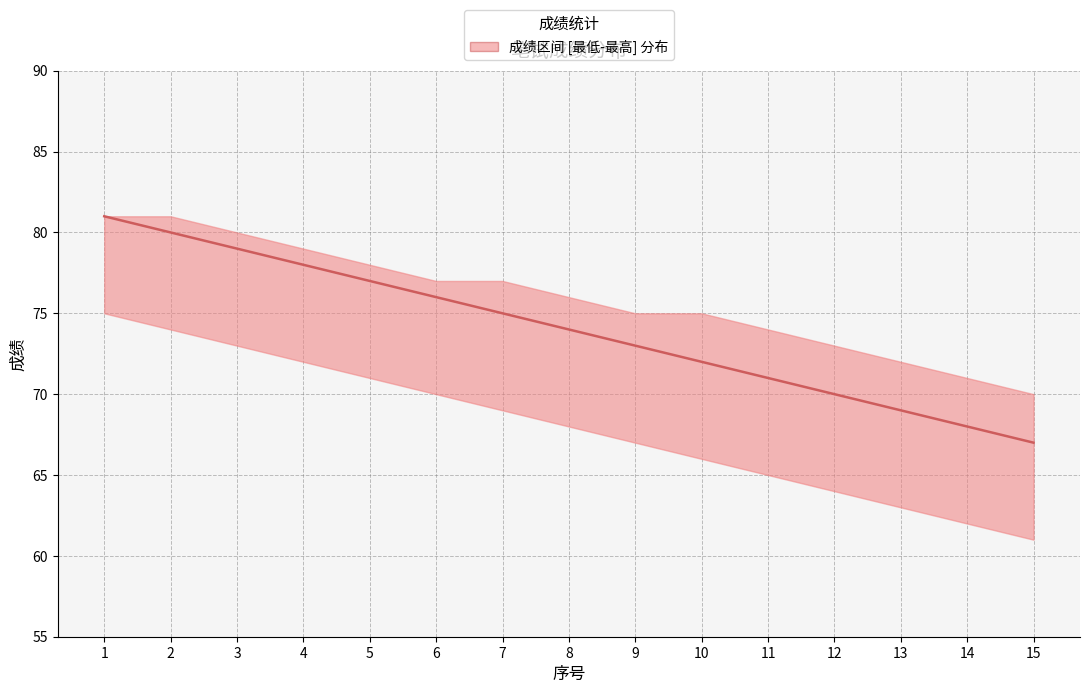

At which category does the chart reach its peak across all series?

1